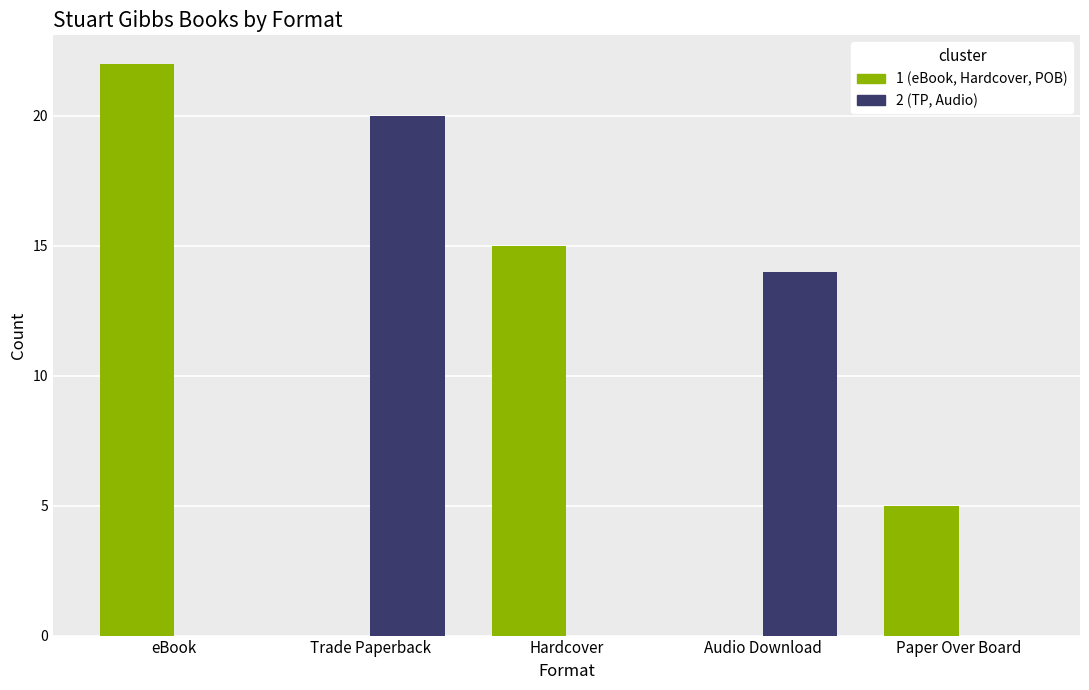

Which category has the highest value across all series?

eBook